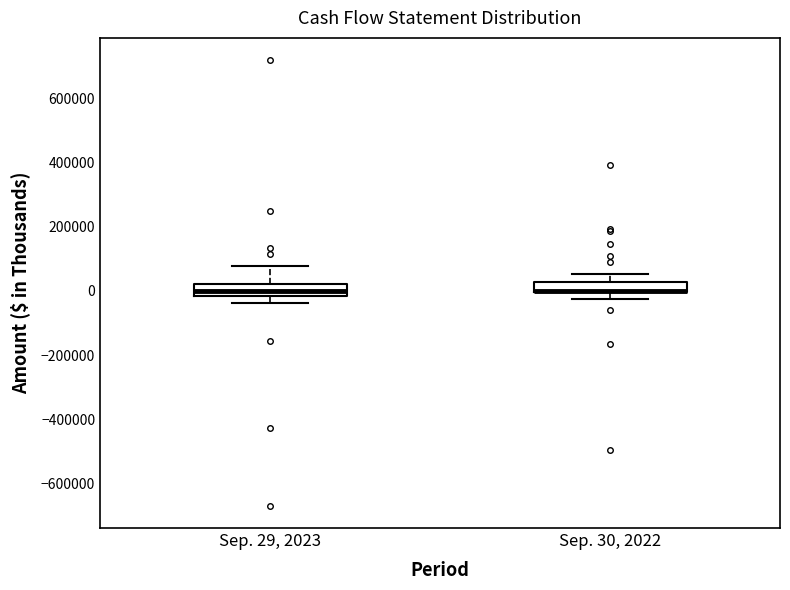

Where does the upper whisker of the box for Sep. 29, 2023 end on the y-axis? The values are not printed on the chart, so give them approximately, as read against the axis.

80000